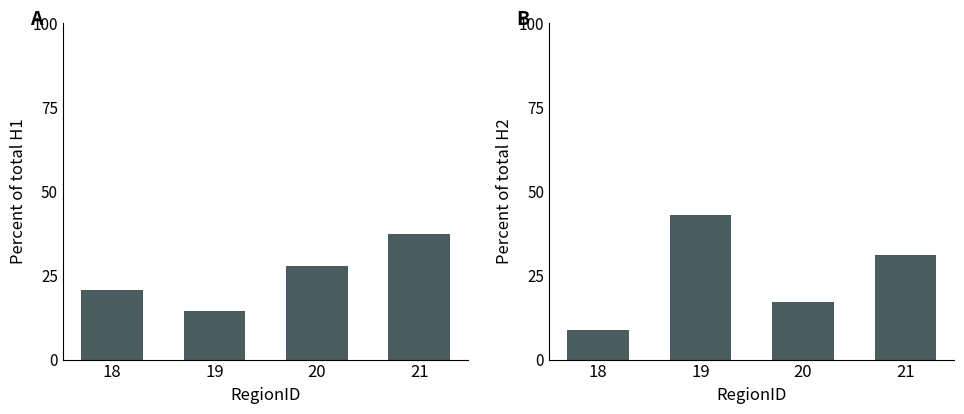

What is the sum of the H2 values at 20 and 18?

26.1